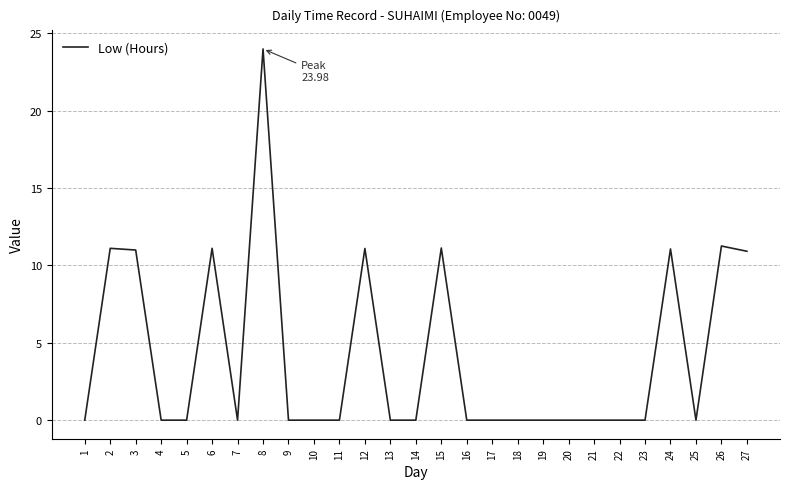

True or false: the data shows 3.4 at 2.

False